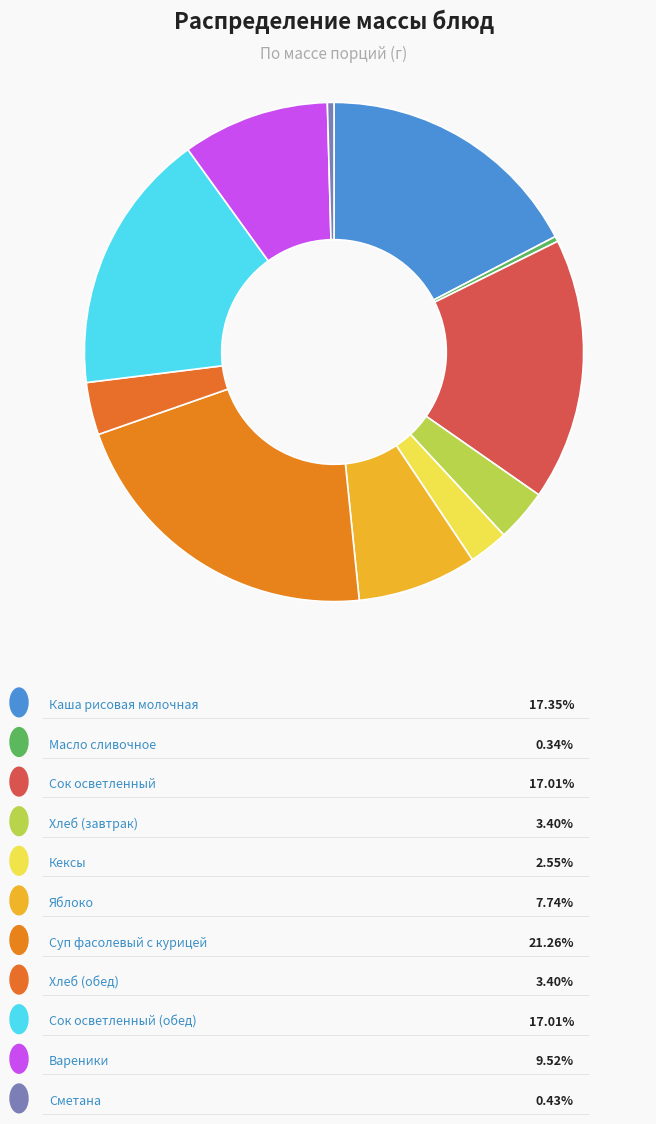

To the nearest percent, what is the average slice percentage?

9%